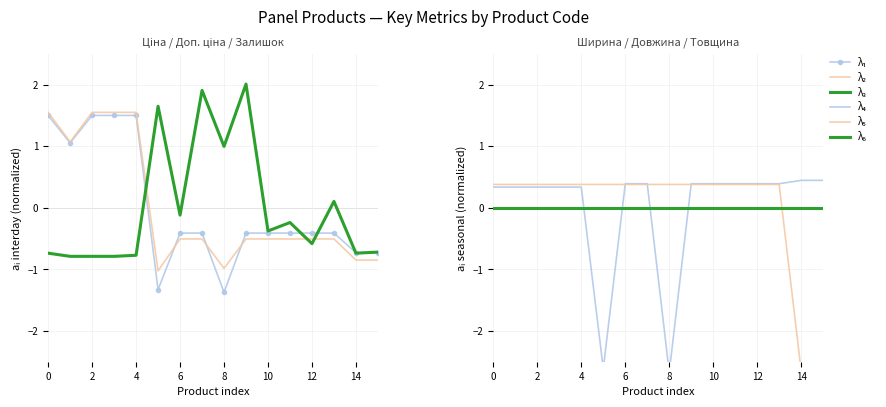

Is the value of λ₂ at 6 greater than the value of λ₄ at 6?

No